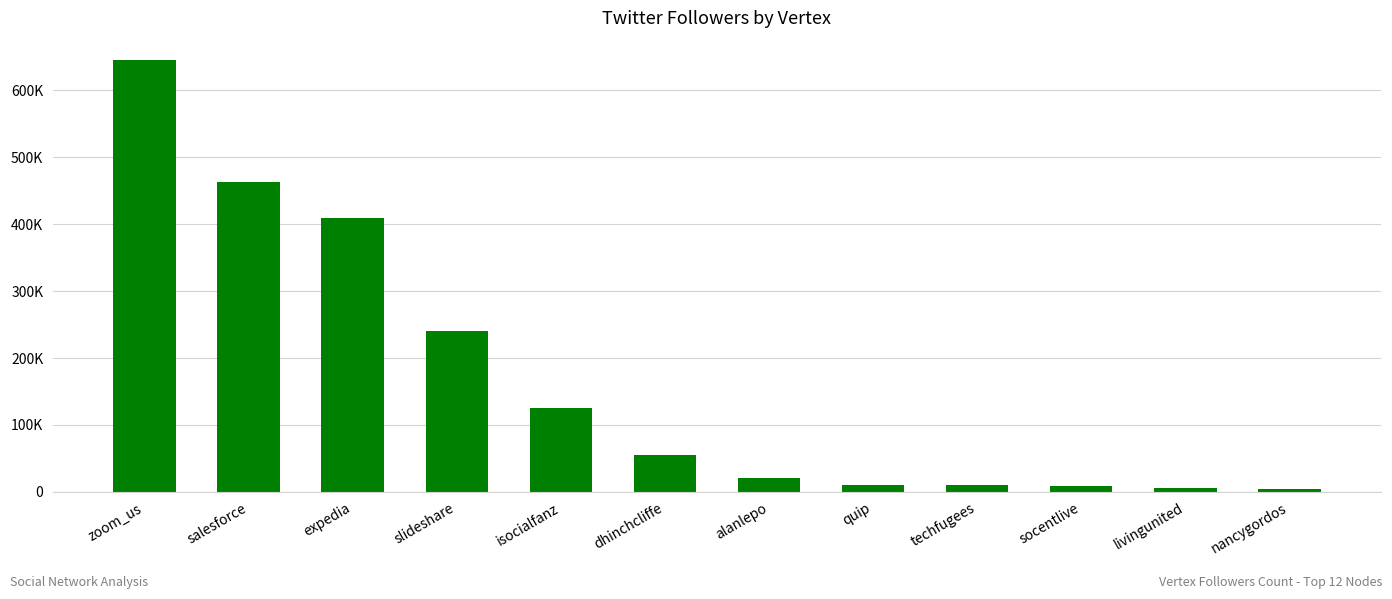

List the labels in order of value, largest first.

zoom_us, salesforce, expedia, slideshare, isocialfanz, dhinchcliffe, alanlepo, quip, techfugees, socentlive, livingunited, nancygordos